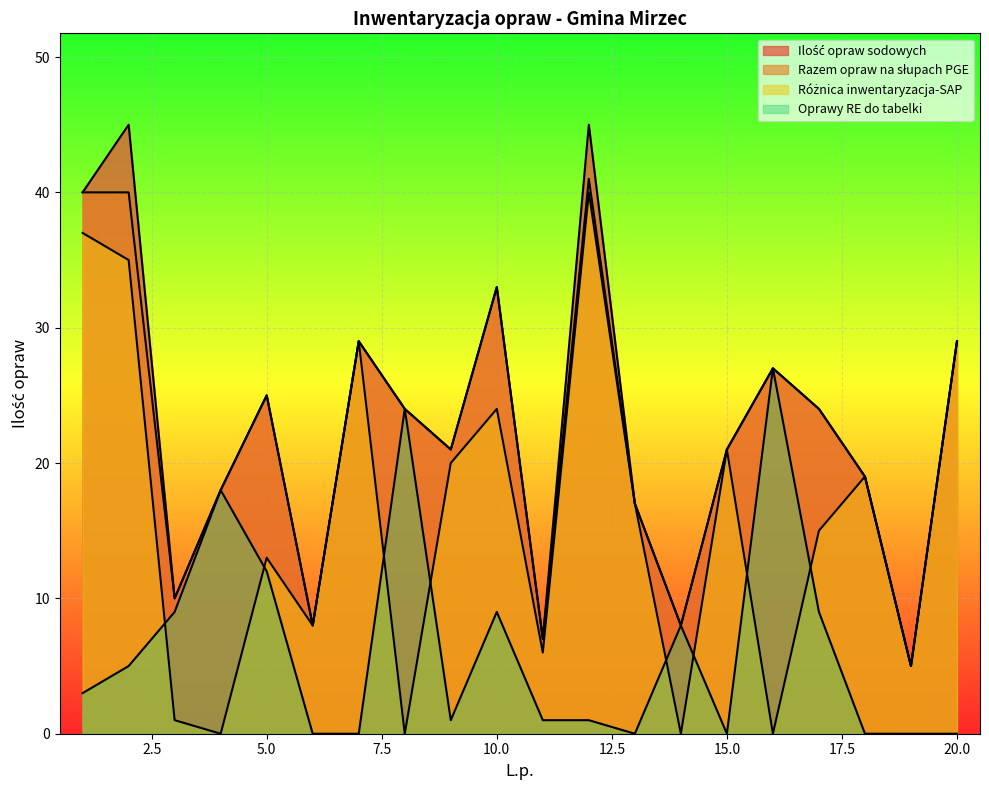

True or false: Ilość opraw sodowych and Oprawy RE do tabelki intersect in this chart.

False